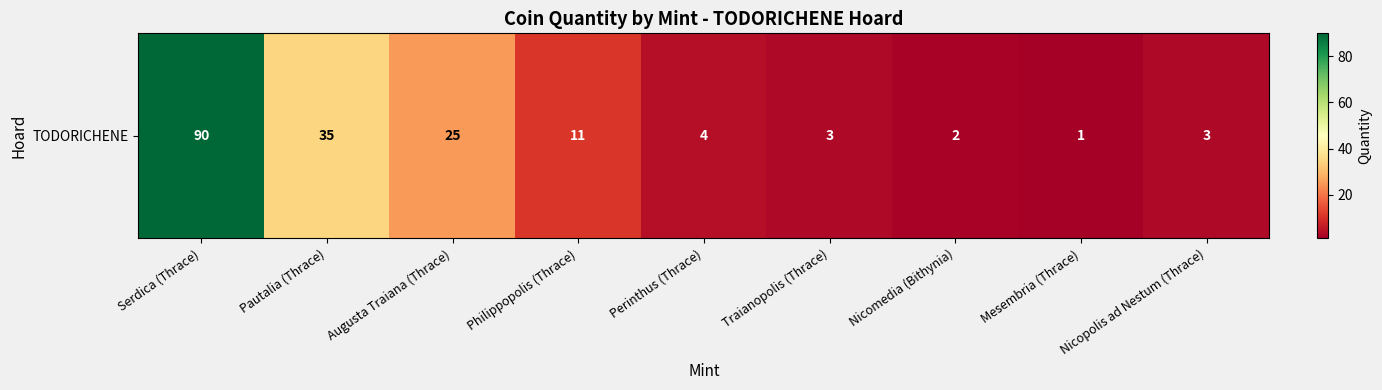

Reading left to right, what are all the values shown in this chart?

90	35	25	11	4	3	2	1	3